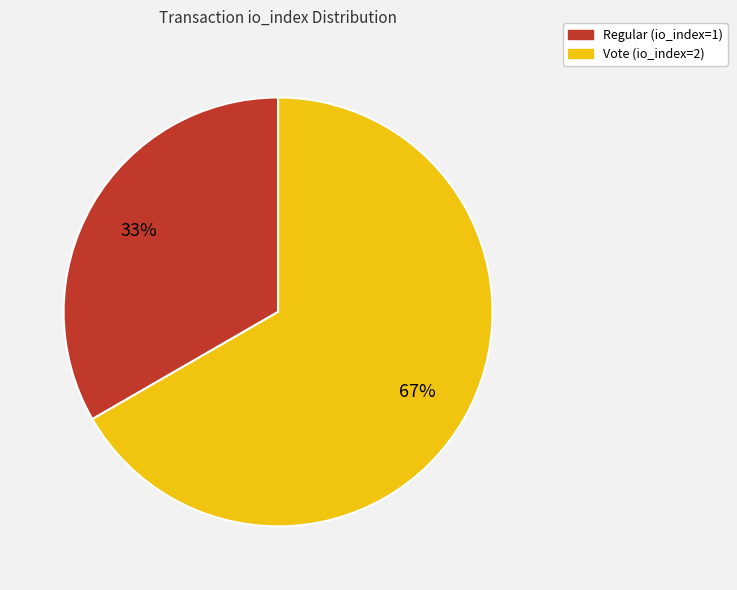

Rank the categories by value from lowest to highest.

Regular (io_index=1), Vote (io_index=2)